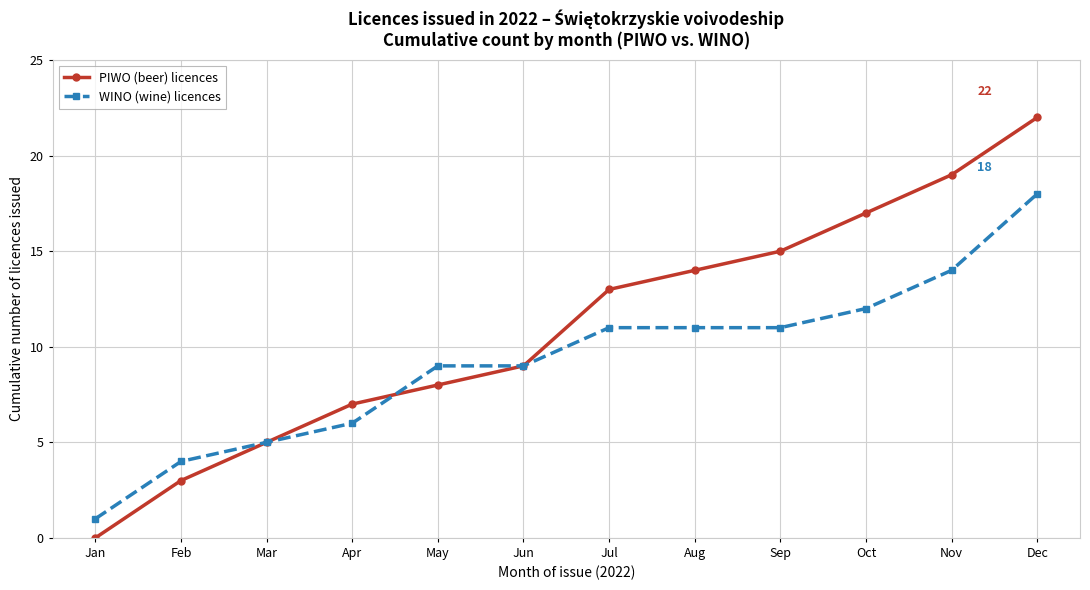

What is the value of the WINO (wine) licences point at the 4th from the left?

6